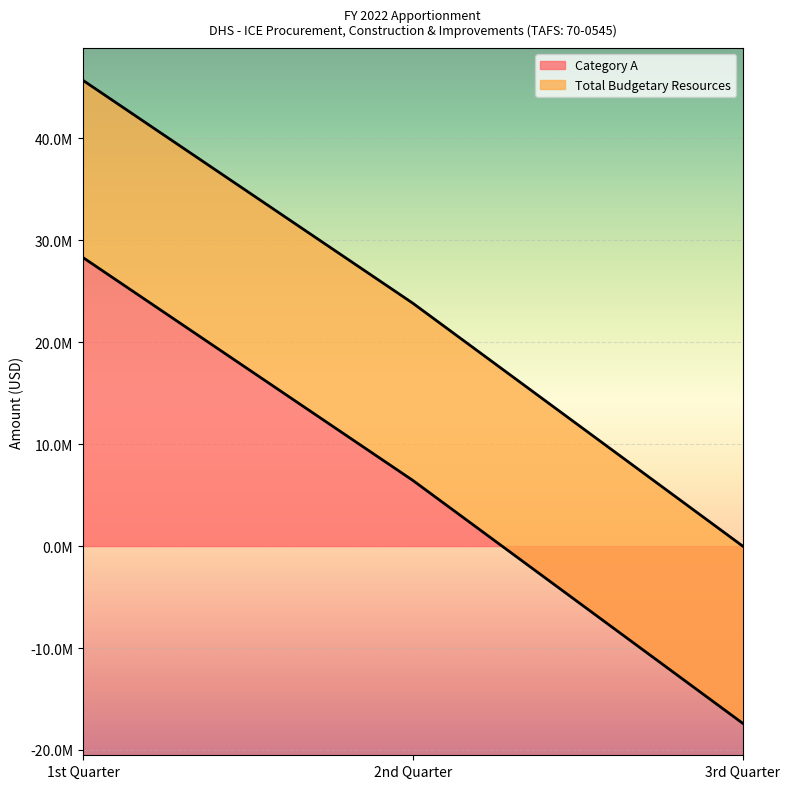

Is it true that the value at 1st Quarter is 28300358?

True